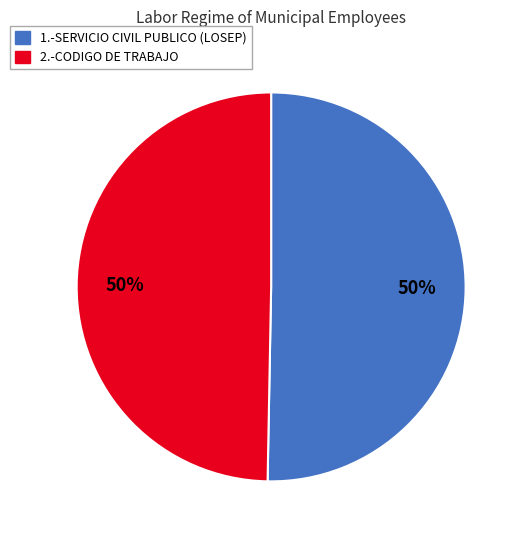

What percentage is the 1.-SERVICIO CIVIL PUBLICO (LOSEP) slice, to the nearest percent?

50%